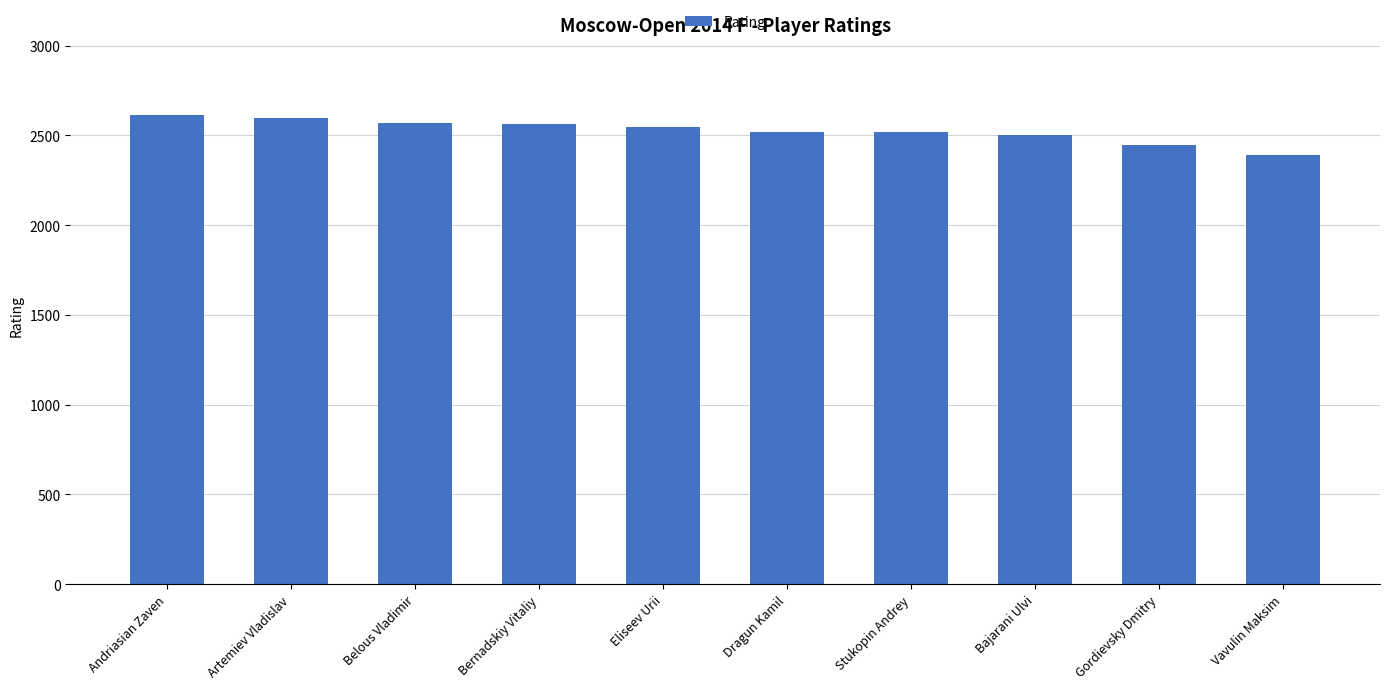

What is the label of the 4th bar from the left?

Bernadskiy Vitaliy